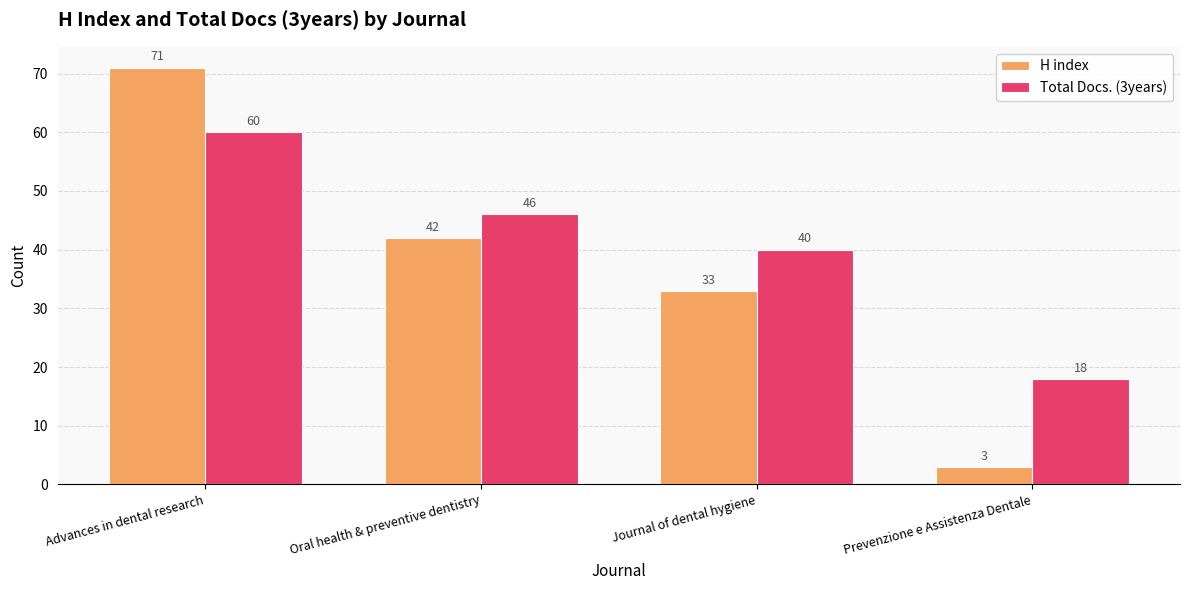

Count the H index values in the range 33 to 71.

3